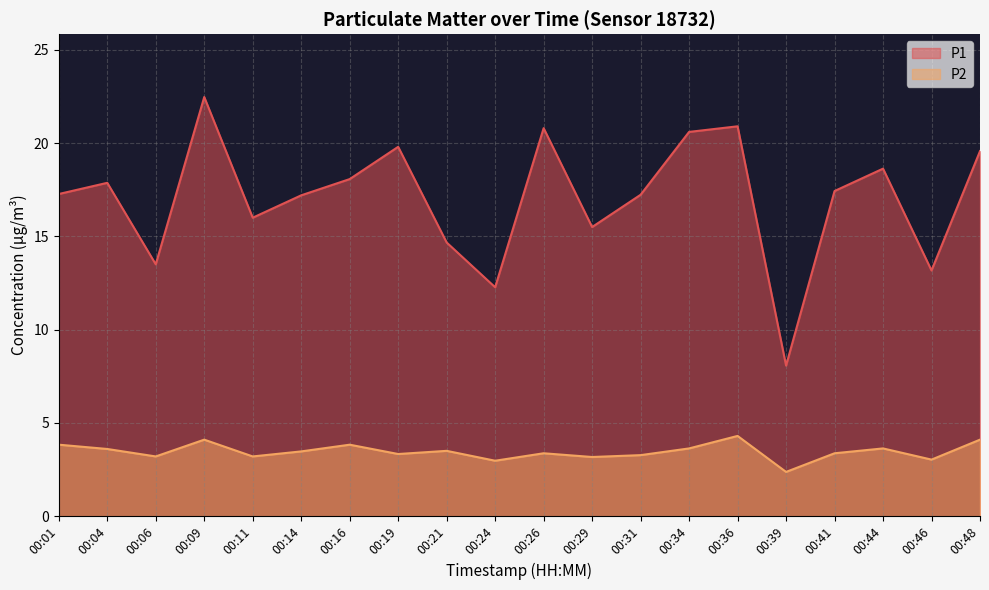

At which label does P1 reach its minimum?

00:39